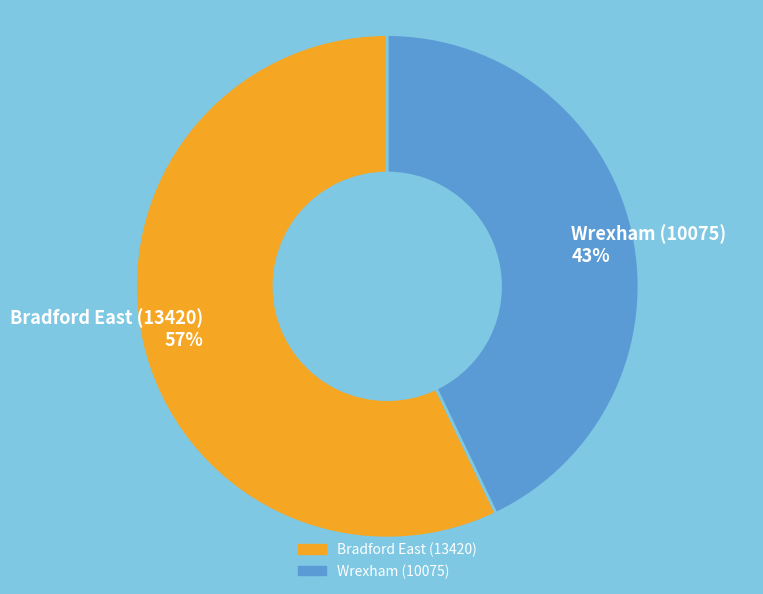

Does any single category account for the majority?

Yes